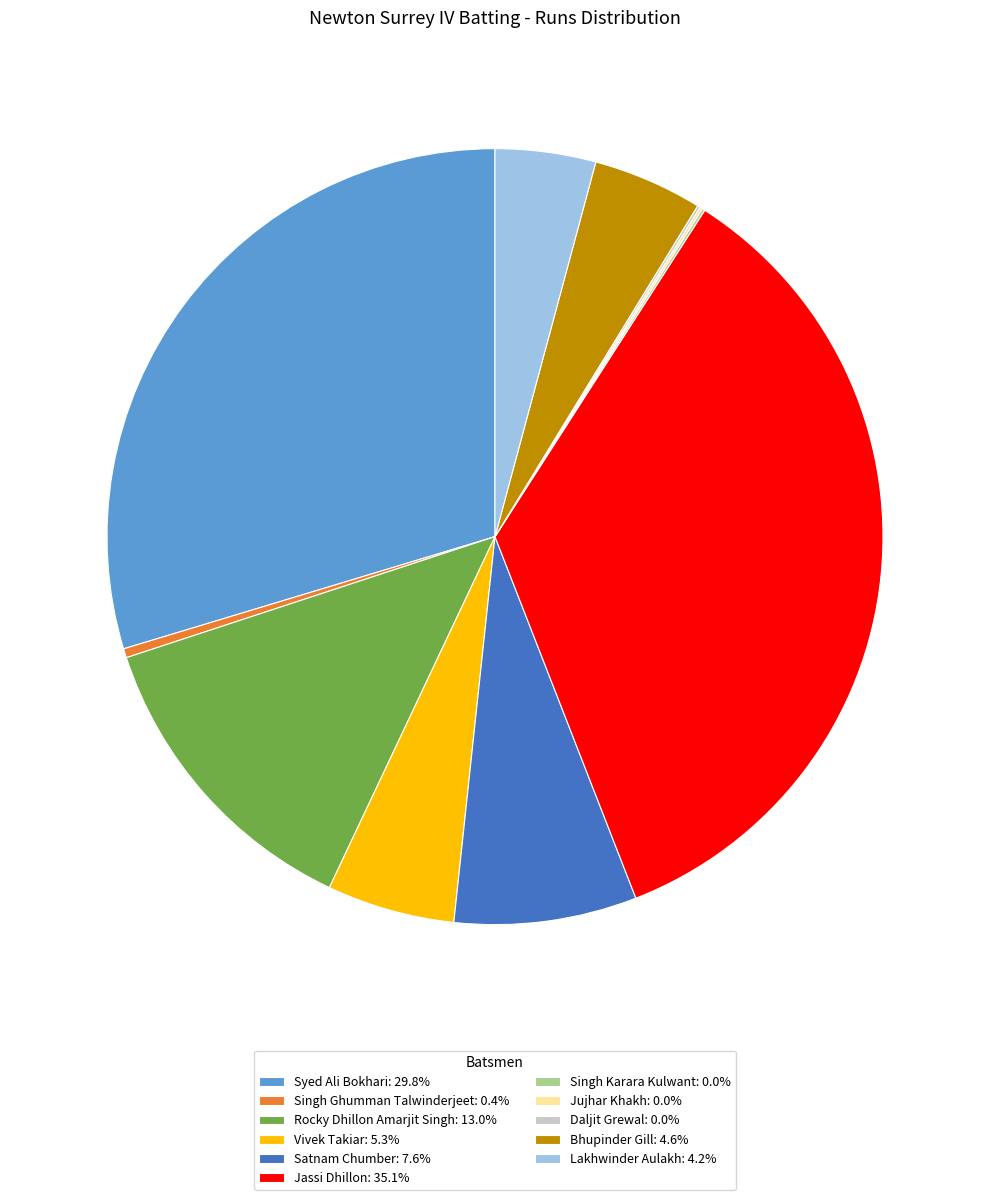

Is there any slice that represents more than half of the pie?

No